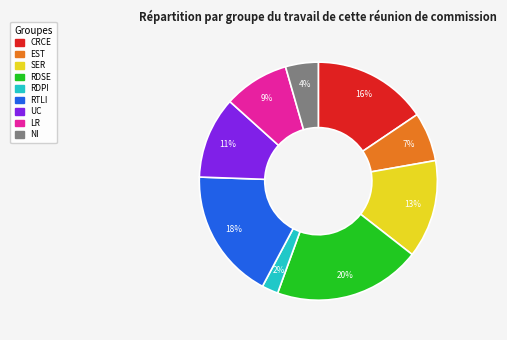

To the nearest percent, what is the difference between the largest and smallest slice percentages?

18%